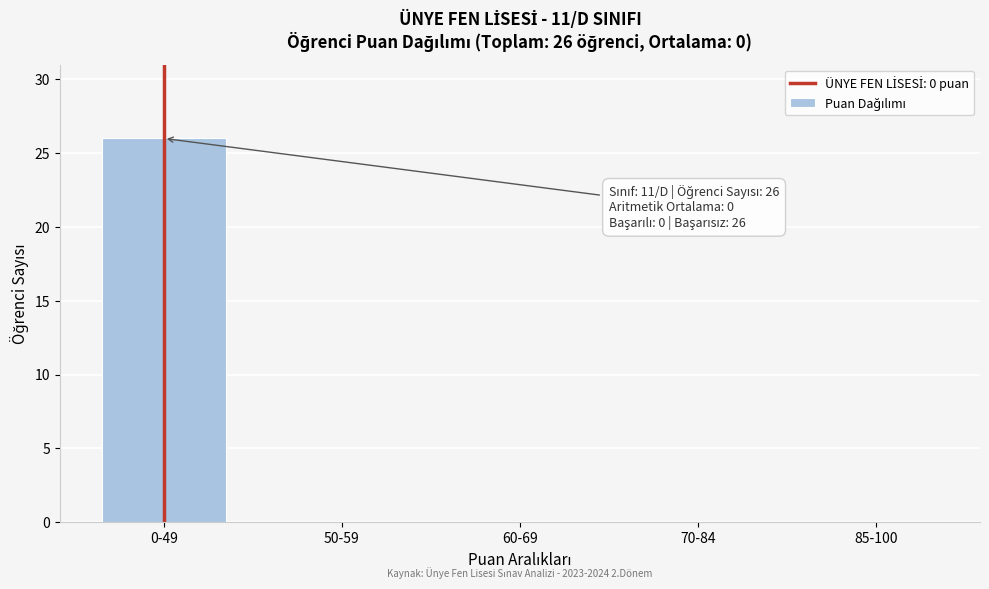

Reading left to right, list all the values displayed in this chart.

0-49=26	50-59=0	60-69=0	70-84=0	85-100=0